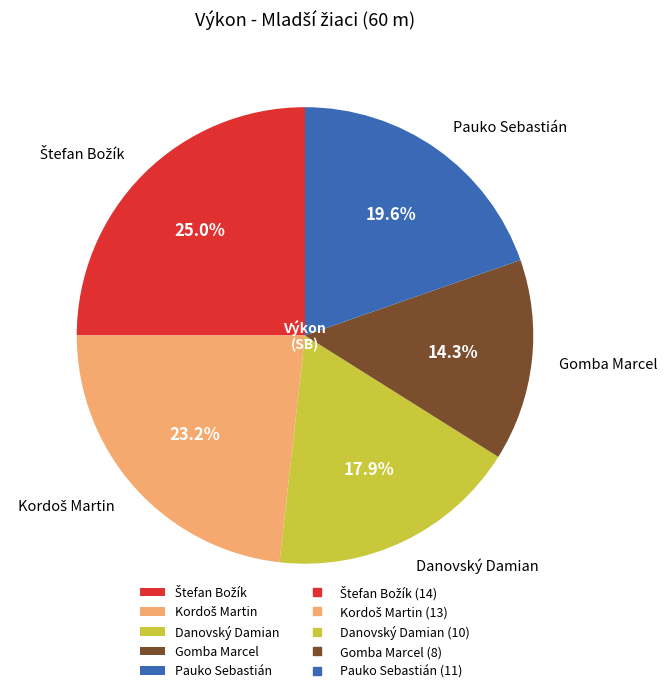

How many segments does this pie chart have?

5